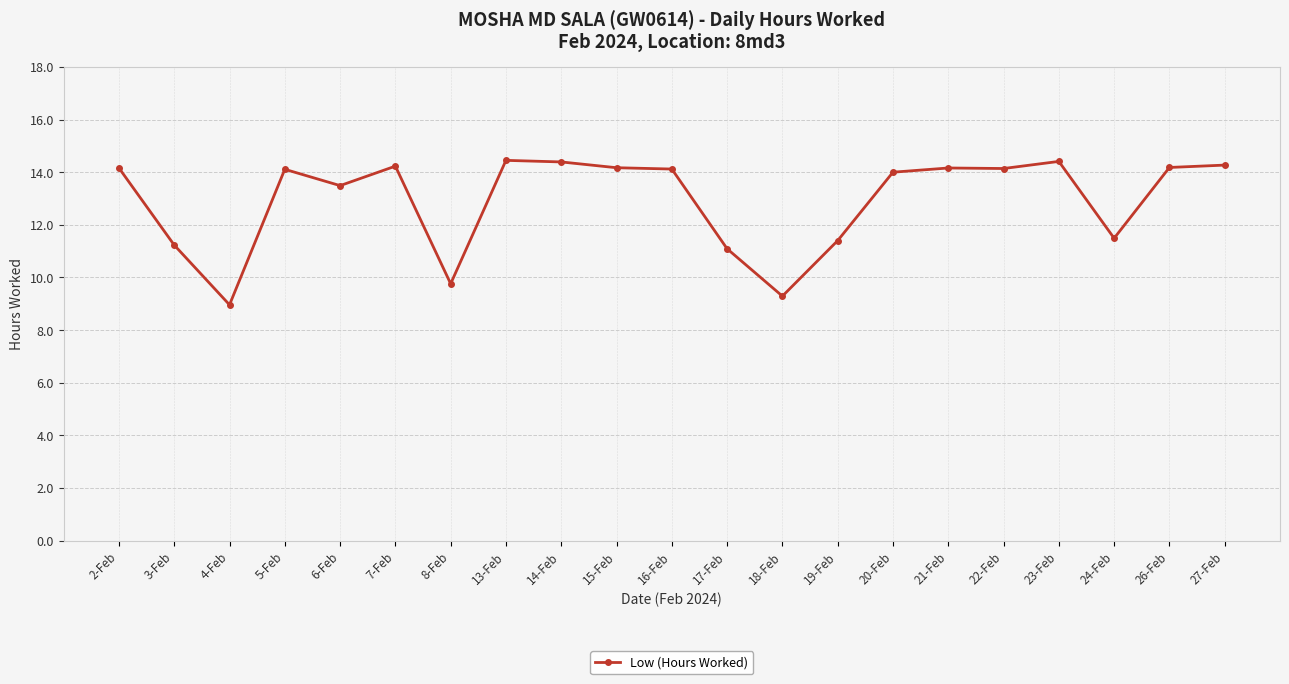

The chart shows a value of 9.0 at 4-Feb. True or false?

True